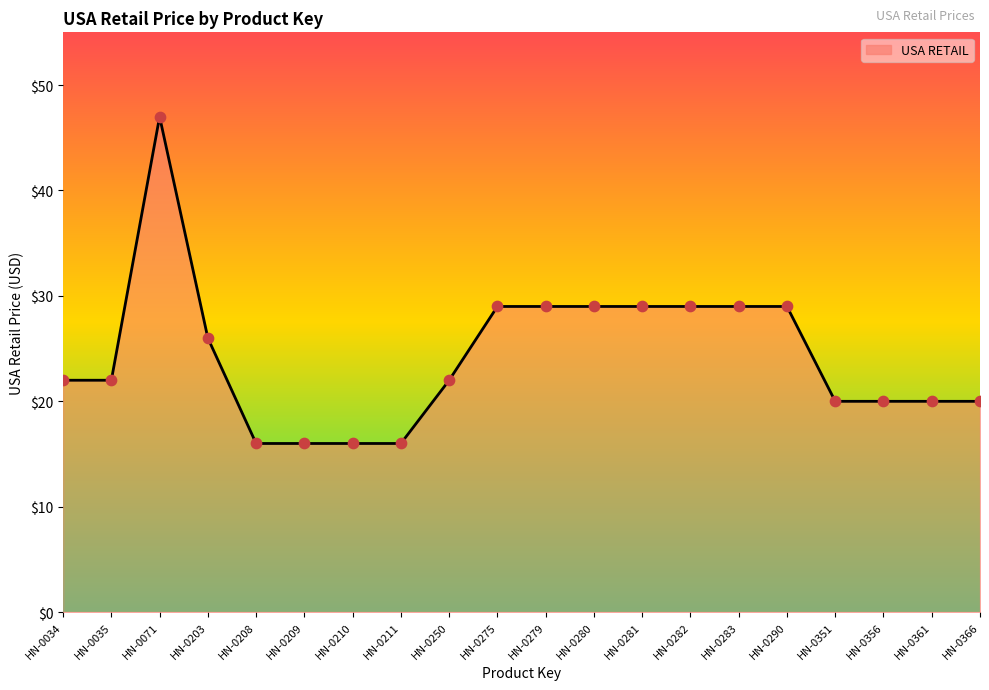

What is the change in value from HN-0035 to HN-0210?

-6.0